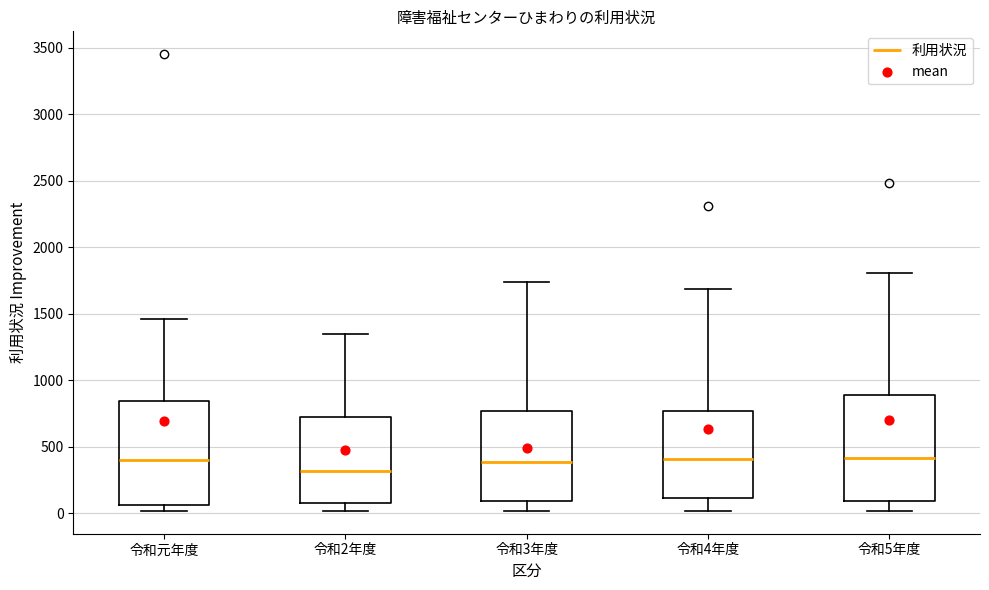

Where is the upper edge of the box for 令和5年度 on the y-axis? The values are not printed on the chart, so give them approximately, as read against the axis.

900